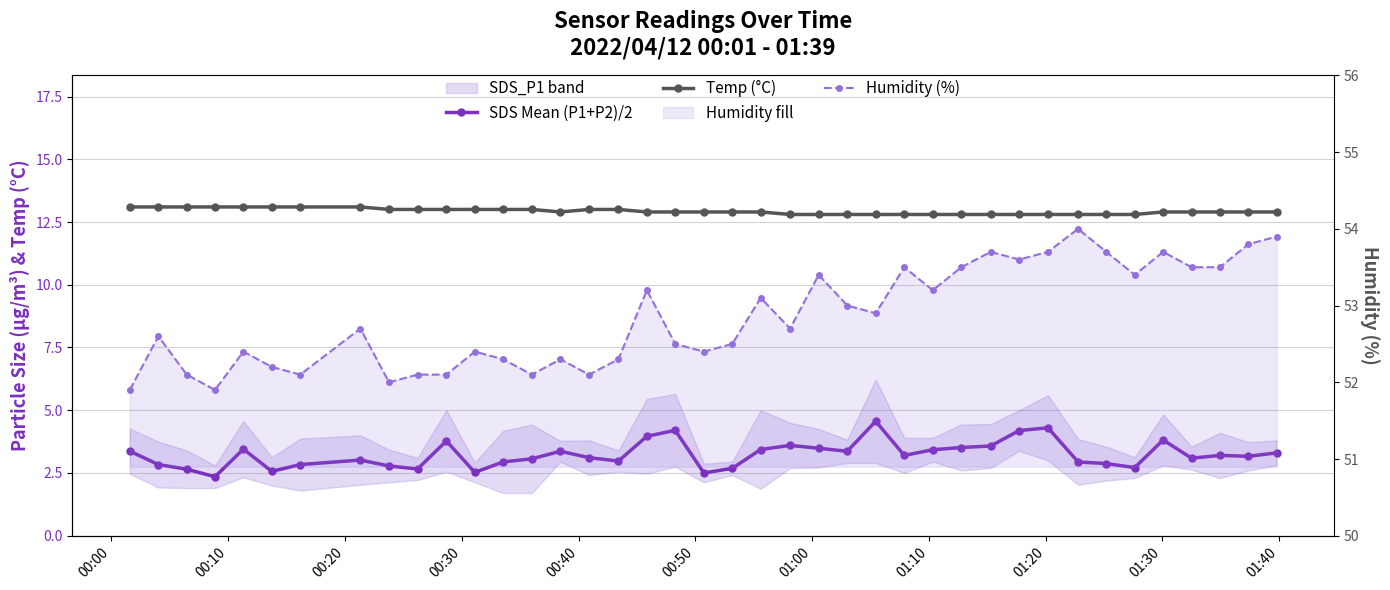

Does the chart have visible grid lines?

Yes